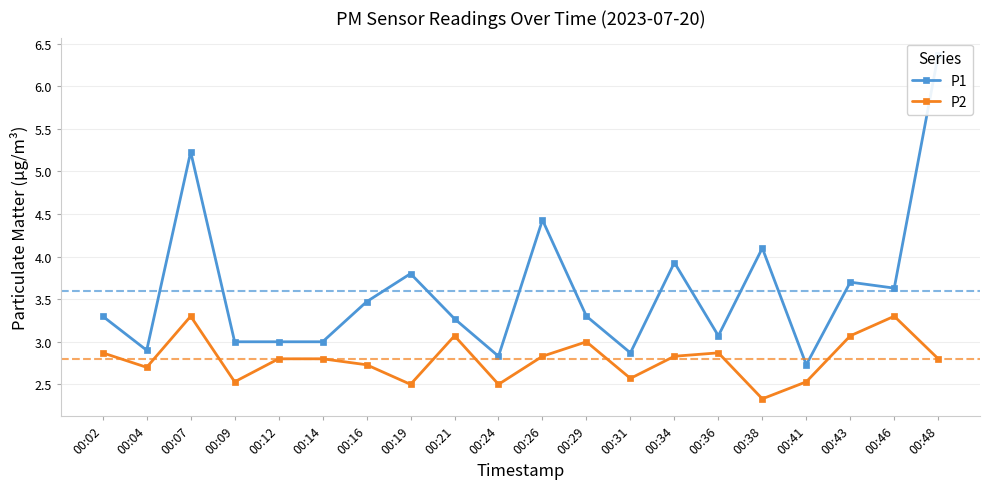

Which has a higher value, 00:41 or 00:24?

00:24